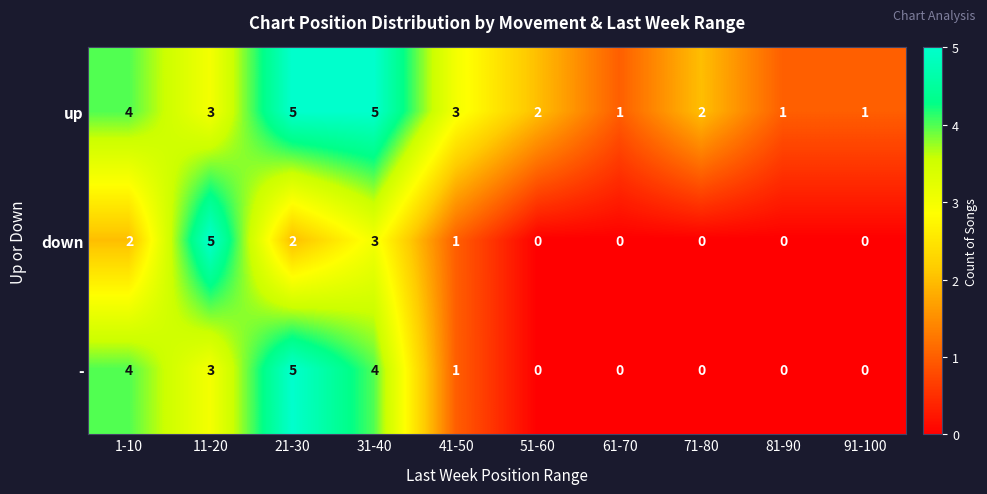

How many down values are between 0 and 2?

8